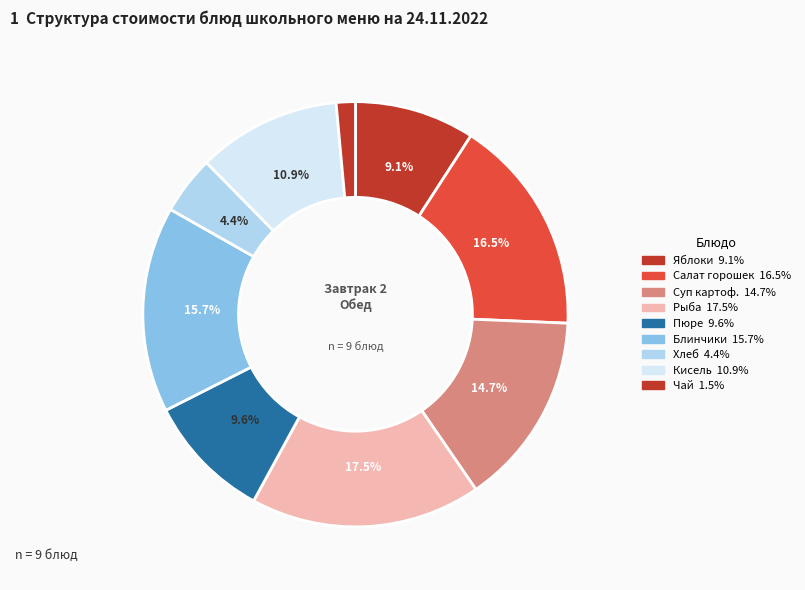

How many segments does this pie chart have?

9